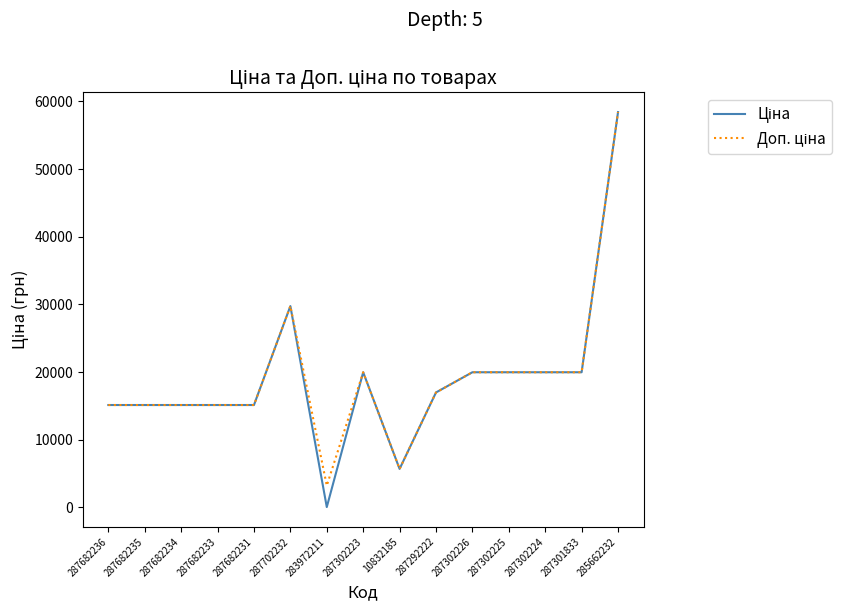

At which category is the sum across all series the highest?

285662232